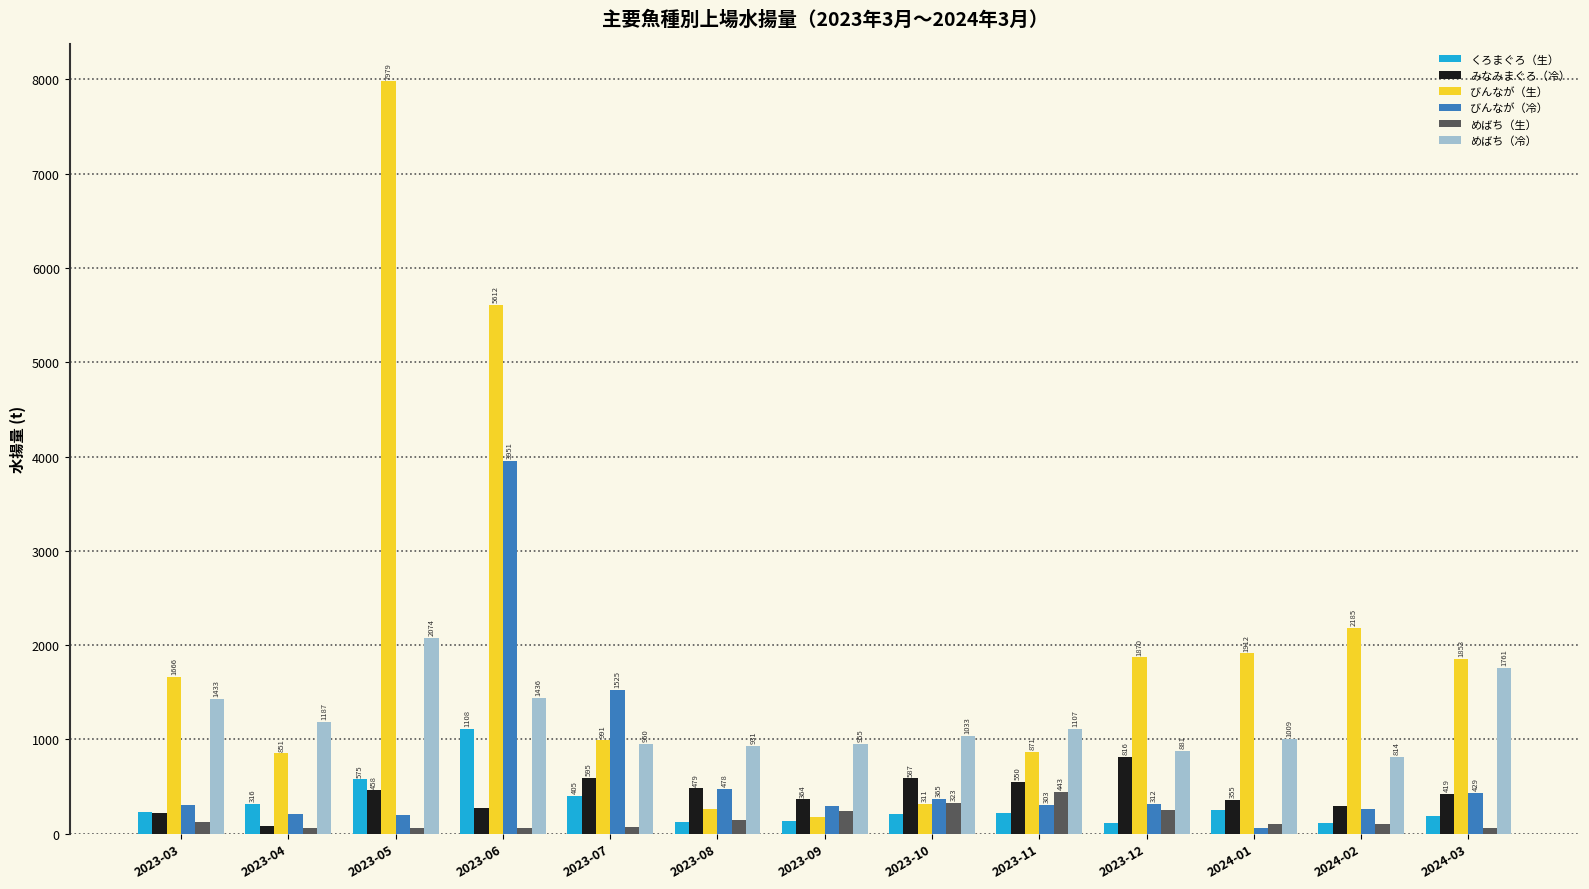

What is the label of the 9th bar from the right?

2023-07